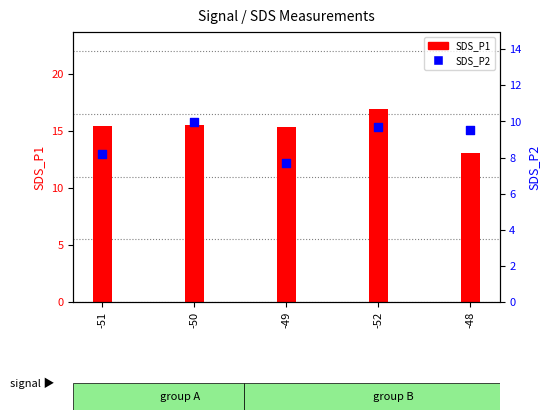

Which series contains the lowest Y value?

SDS_P2